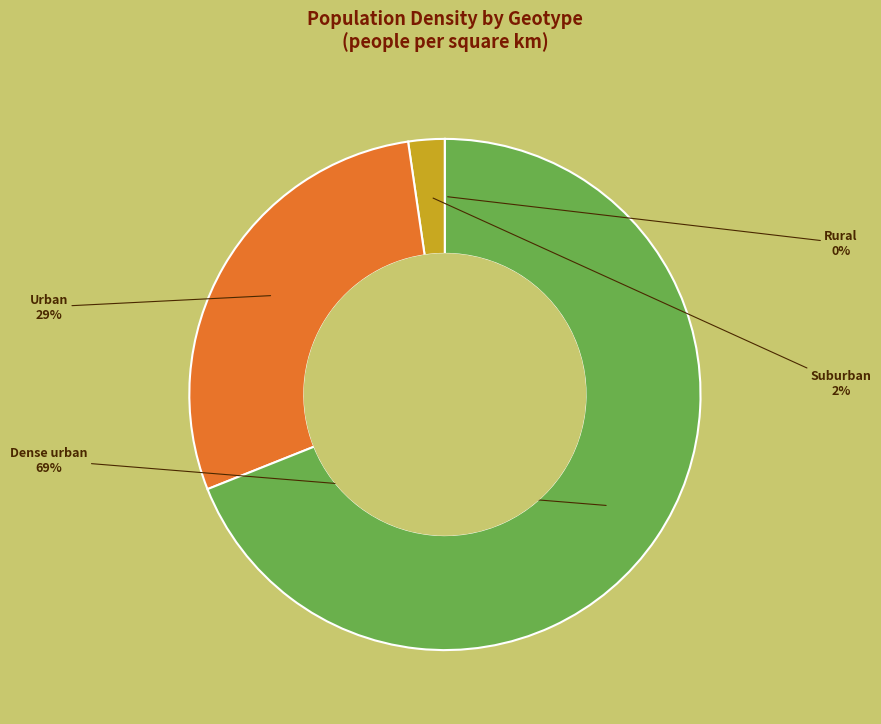

To the nearest percent, what is the difference between the largest and smallest slice percentages?

69%